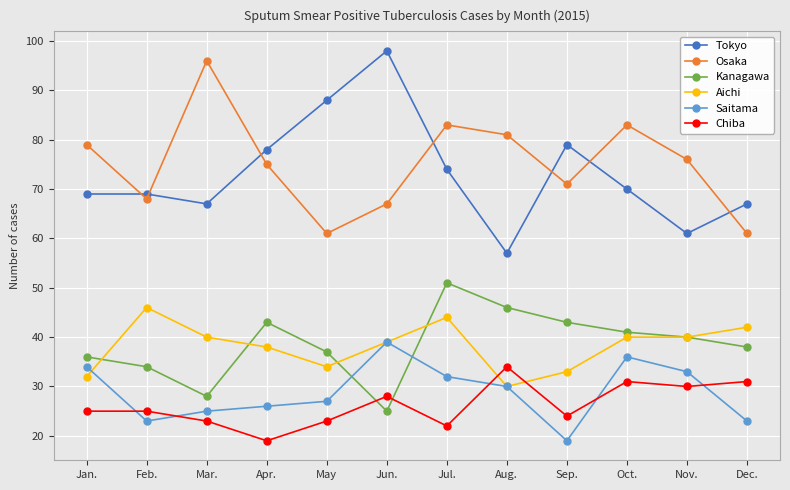

What is the label of the 5th point from the right?

Aug.